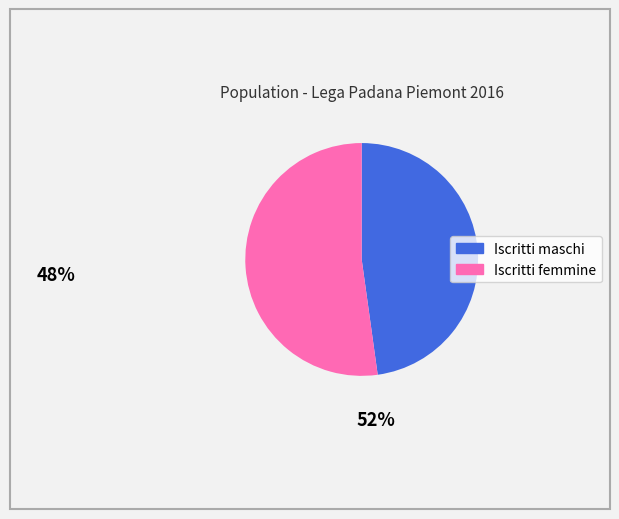

What is the smallest slice in the pie chart?

Iscritti maschi